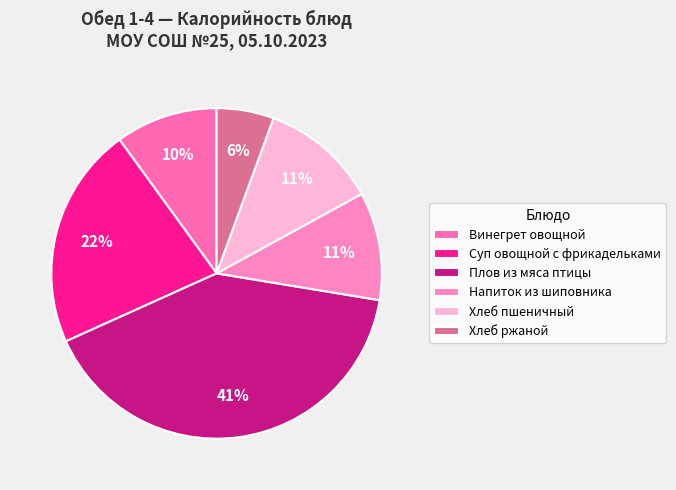

To the nearest percent, what is the average slice percentage?

17%